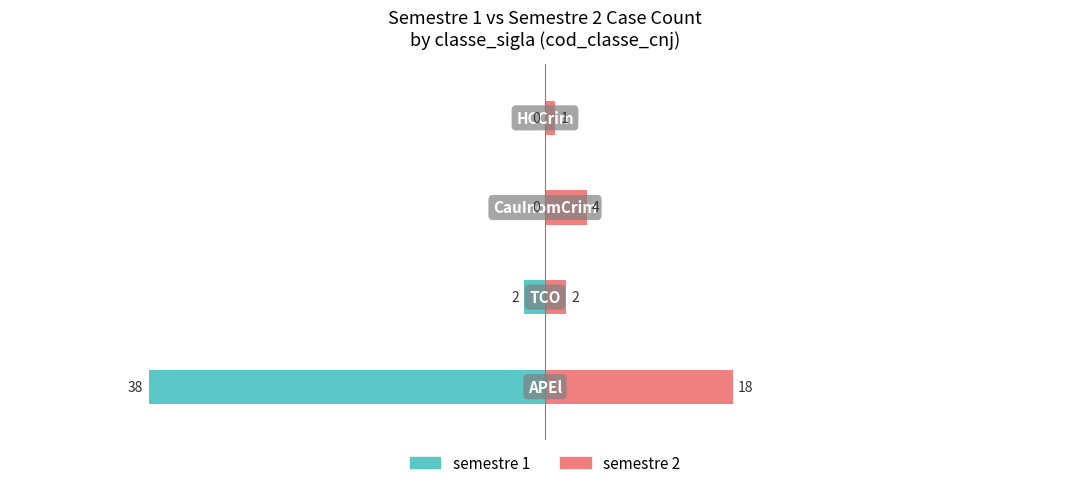

What is the difference between the maximum and minimum values in the semestre 1 series?

38